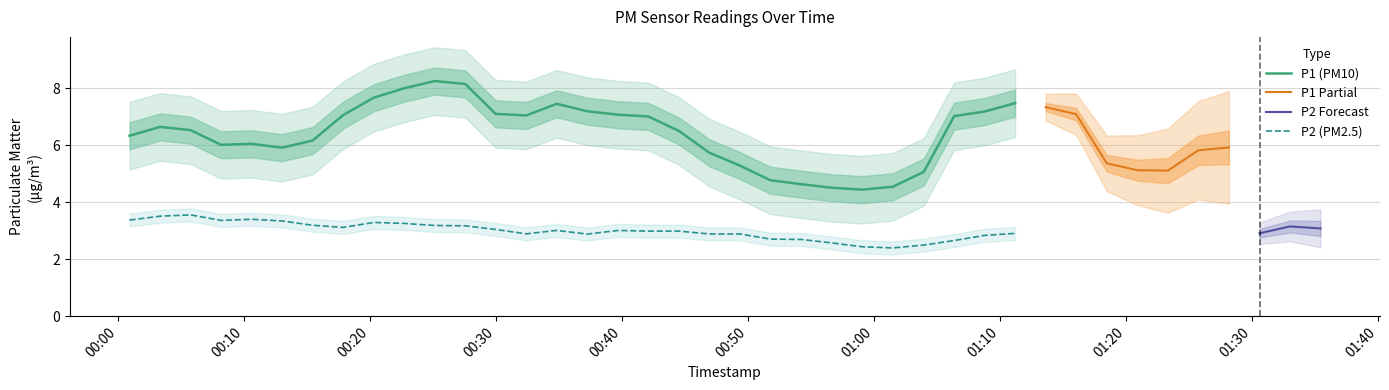

What is the minimum value for P1 (PM10)?

4.4